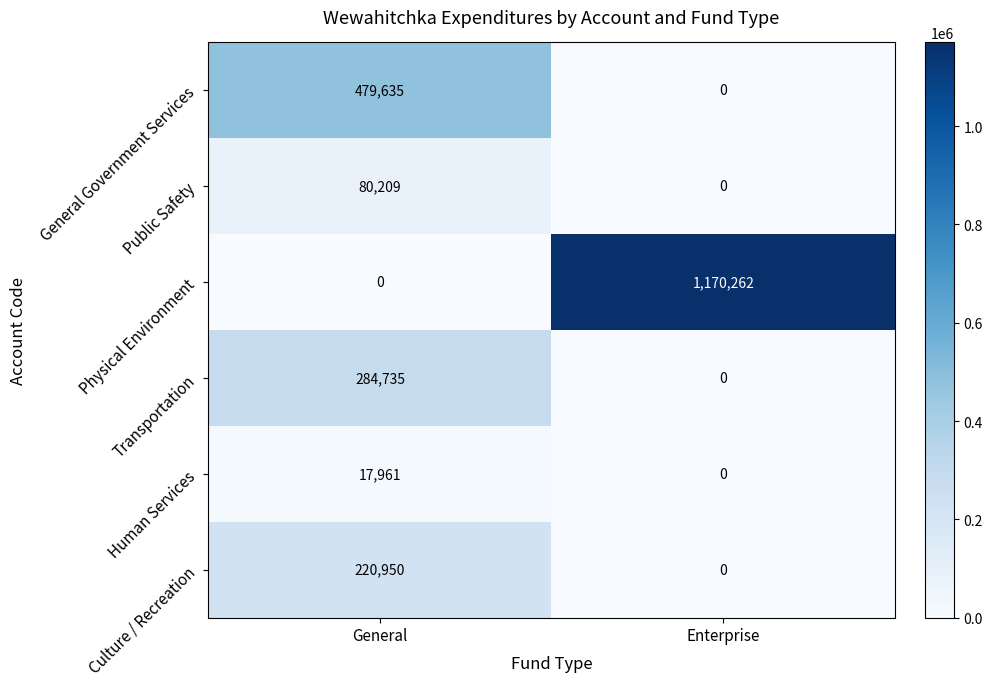

Which series has the widest spread of values?

Physical Environment